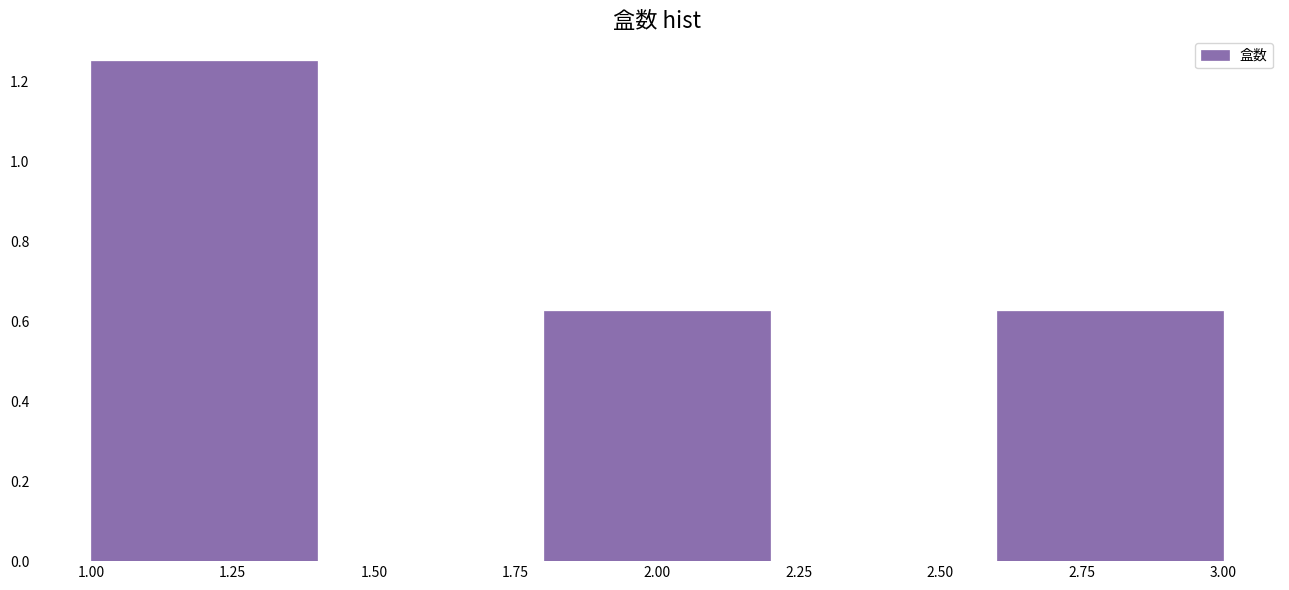

Reading left to right, list every bar in this chart as the range it spans on the x-axis followed by its height. The values are not printed on the chart, so give them approximately, as read against the axis.

1.0 to 1.4: 1.26
1.4 to 1.8: 0
1.8 to 2.2: 0.62
2.2 to 2.6: 0
2.6 to 3.0: 0.62